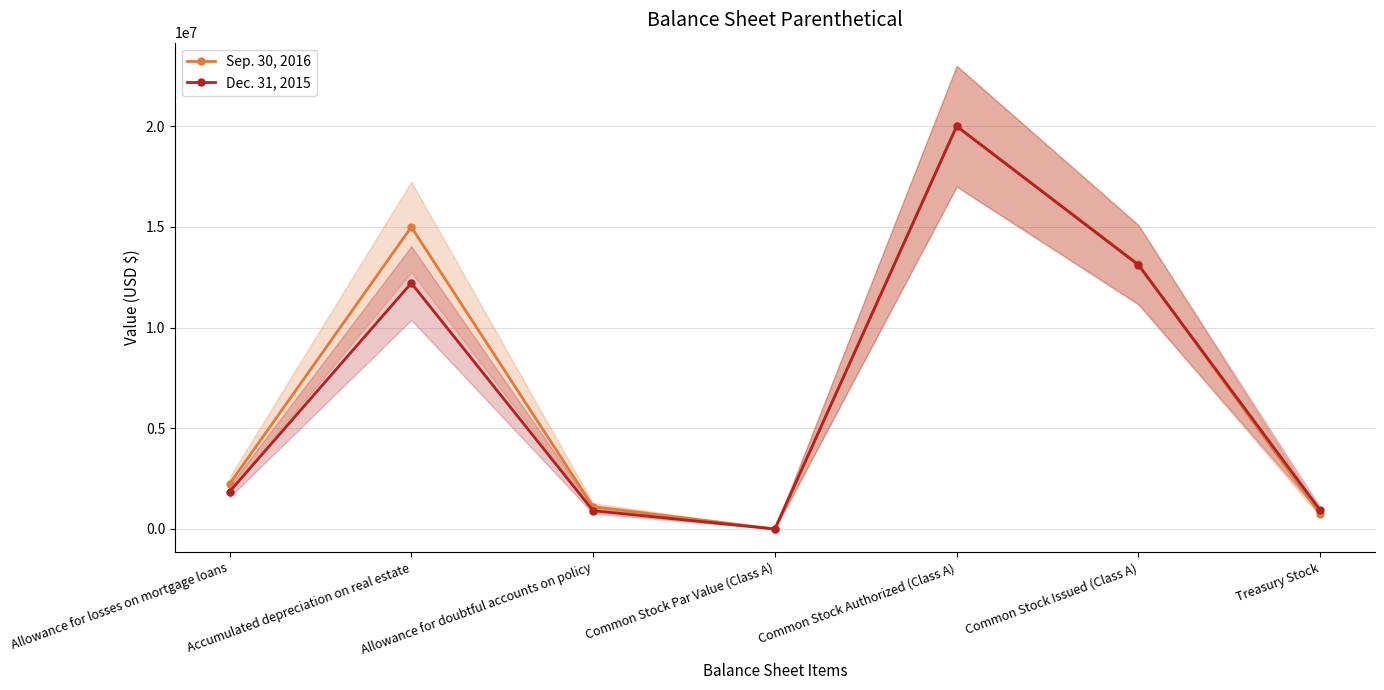

Reading left to right, what are all the values shown in this chart?

Sep. 30, 2016: Allowance for losses on mortgage loans=2231362	Accumulated depreciation on real estate=14996212	Allowance for doubtful accounts on policy=1106374	Common Stock Par Value (Class A)=2	Common Stock Authorized (Class A)=20000000	Common Stock Issued (Class A)=13150162	Treasury Stock=728955
Dec. 31, 2015: Allowance for losses on mortgage loans=1848120	Accumulated depreciation on real estate=12210346	Allowance for doubtful accounts on policy=906616	Common Stock Par Value (Class A)=2	Common Stock Authorized (Class A)=20000000	Common Stock Issued (Class A)=13109100	Treasury Stock=930546